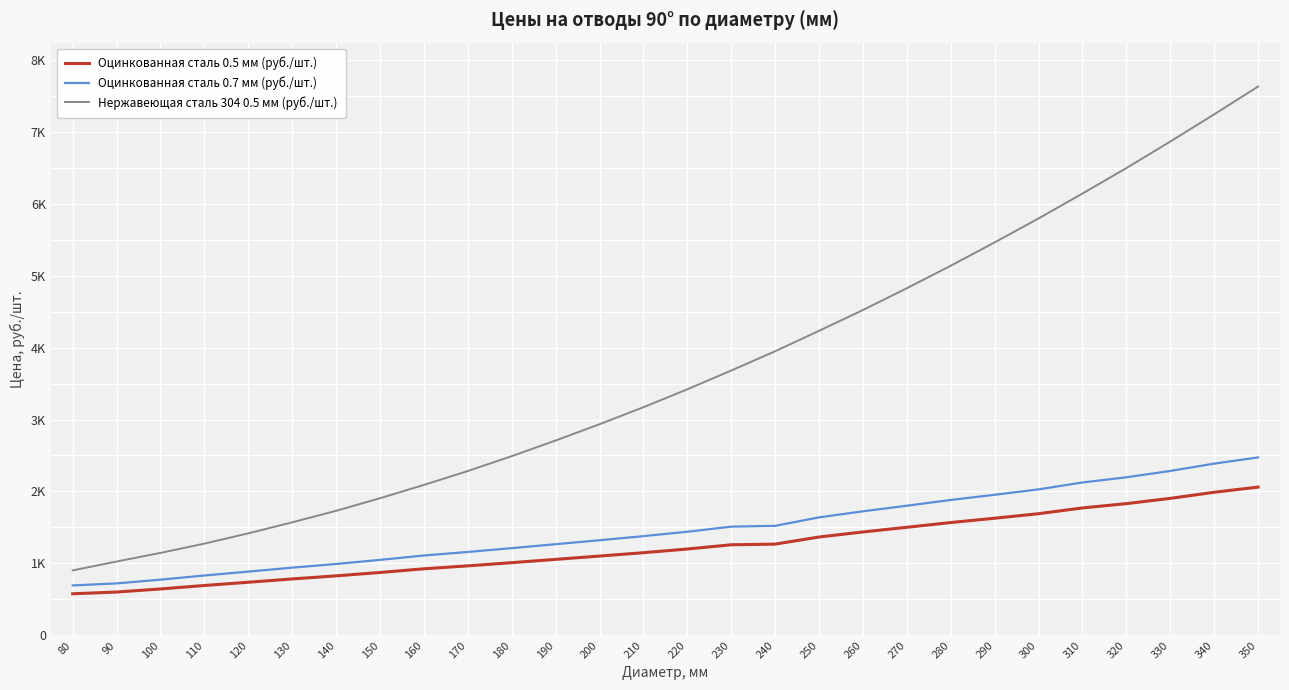

Does the chart display data point markers on the line(s)?

No